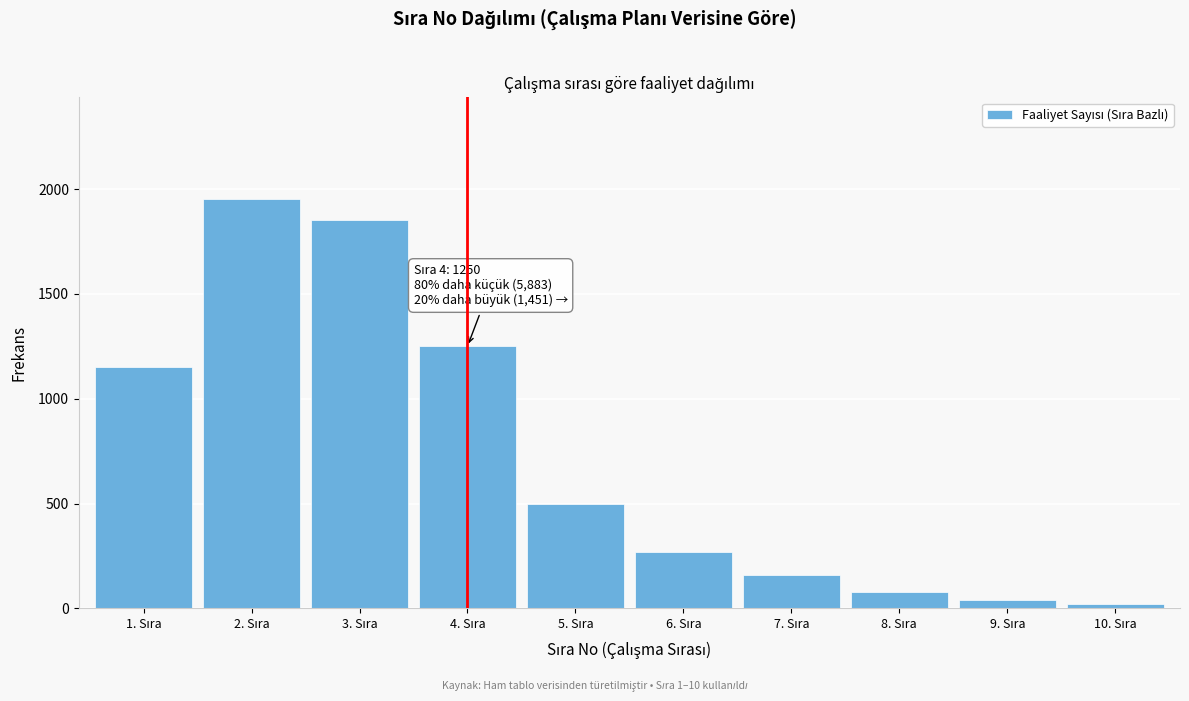

Reading left to right, extract all data points from this chart.

1150	1950	1850	1250	500	270	160	80	40	20